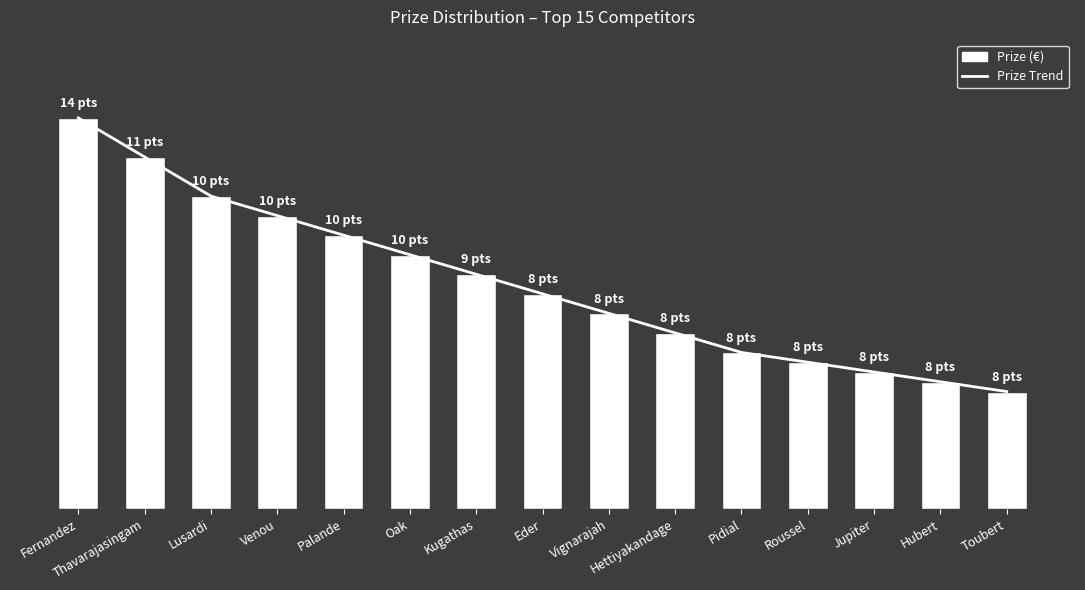

Which series has the largest total across all categories?

Trend